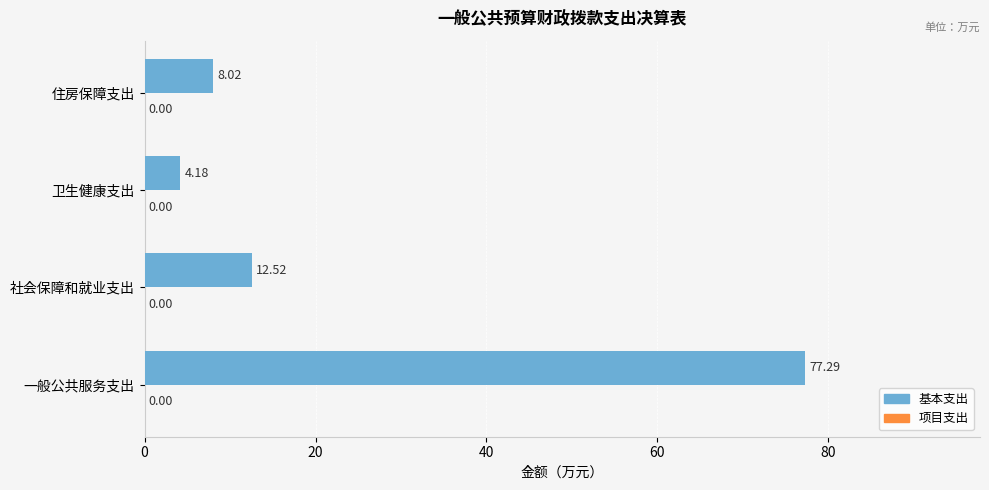

Approximately how many times larger is the value at 一般公共服务支出 compared to 社会保障和就业支出?

6.2